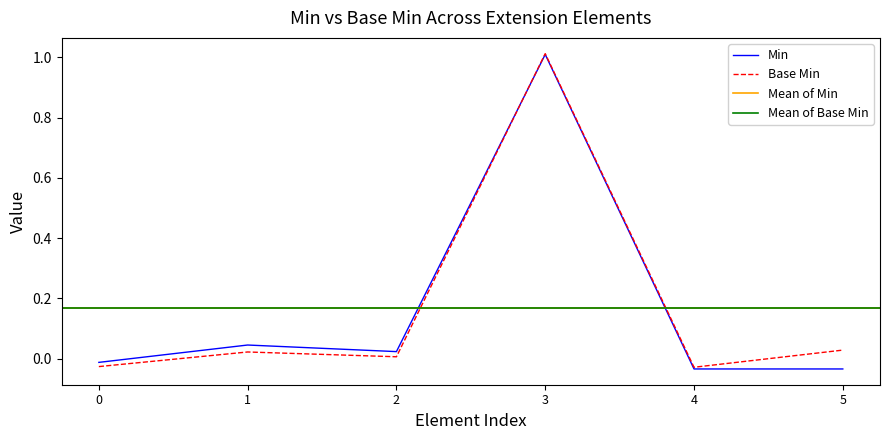

At which label does Base Min reach its peak?

3